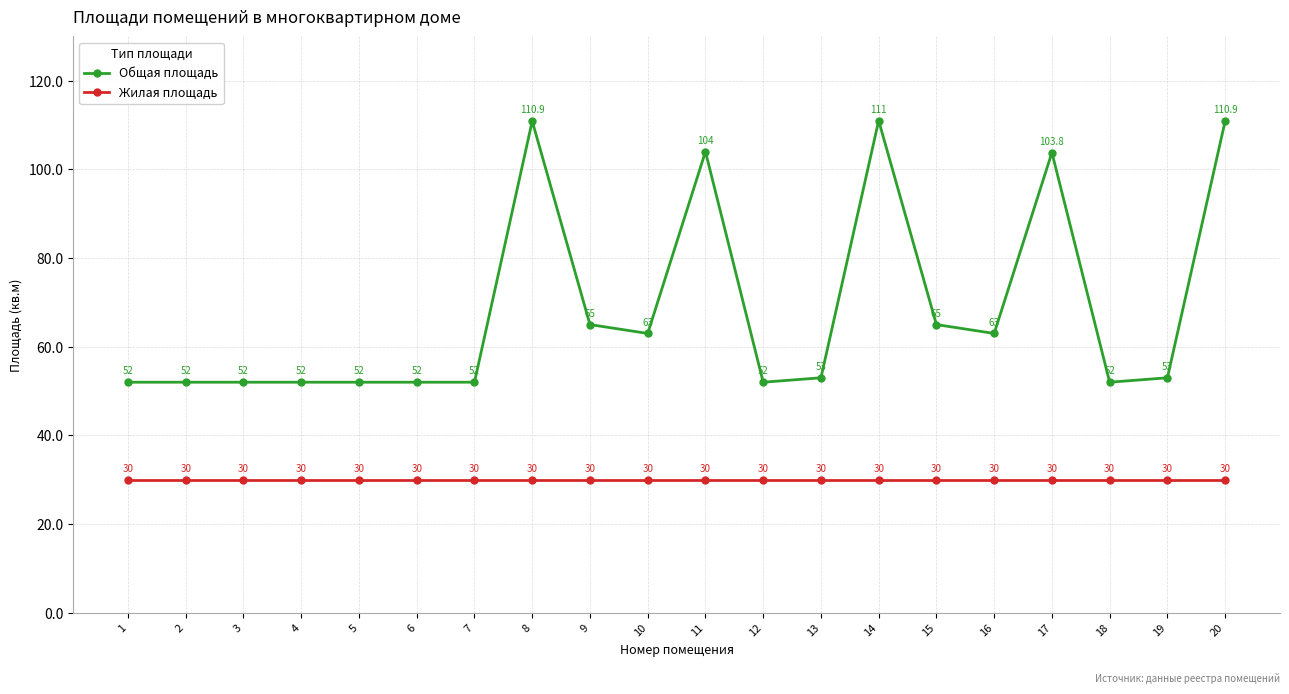

Is it true that Общая площадь equals 12.0 at 5?

False